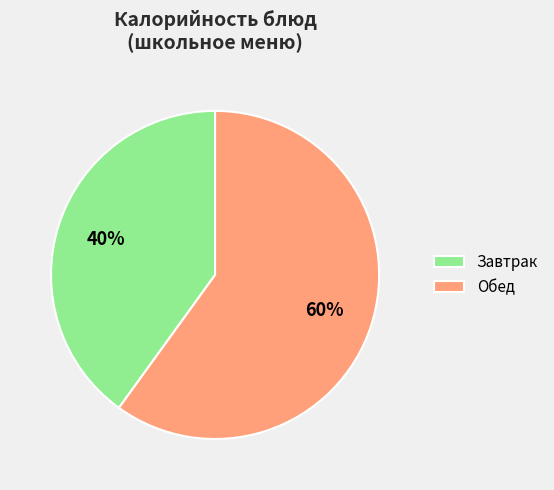

What is the largest slice in the pie chart?

Обед